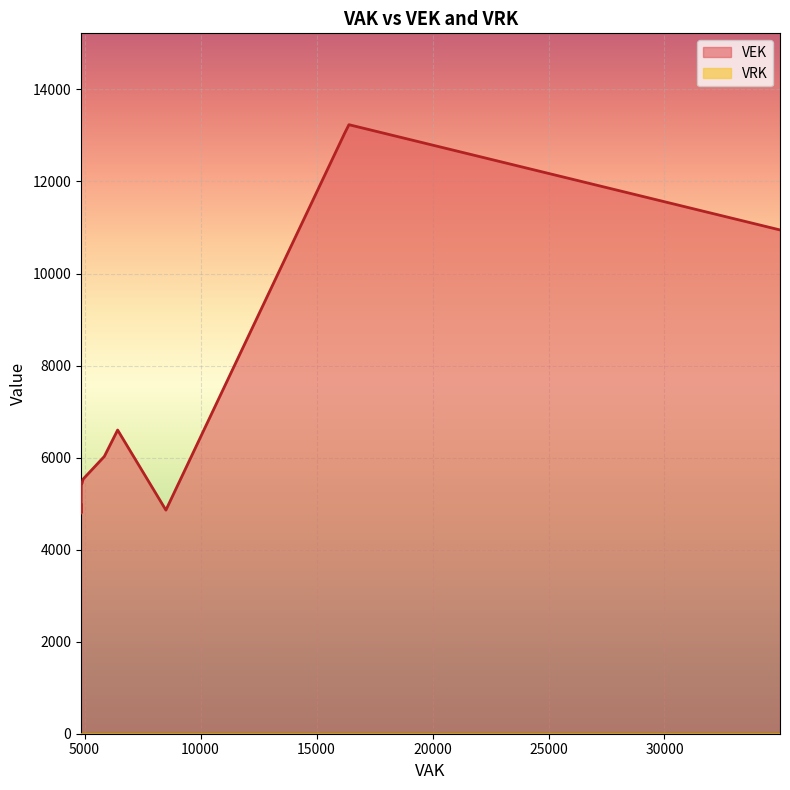

List the series in order of their peak value, highest first.

VEK, VRK